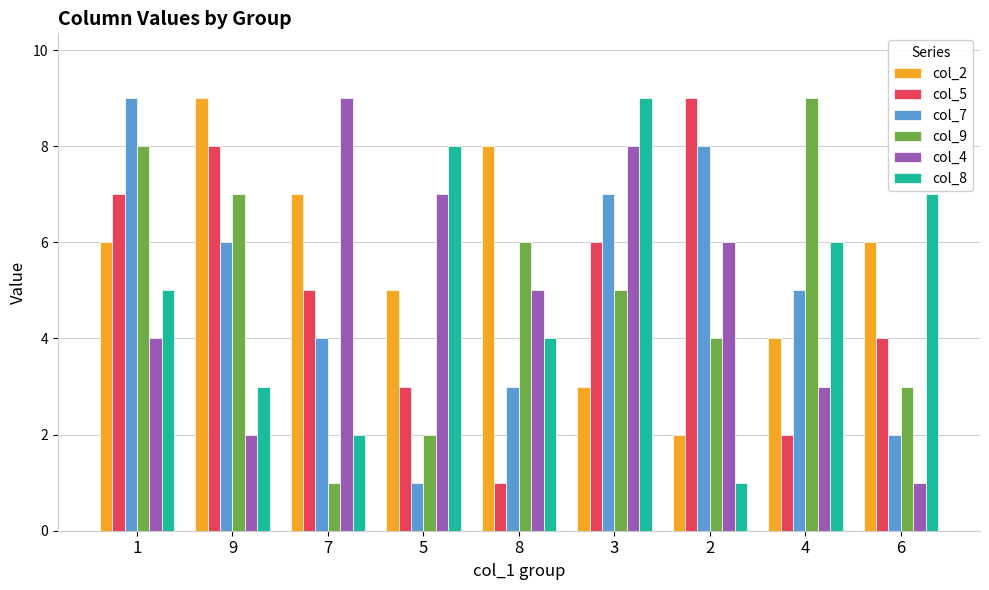

How many bars are there in total?

54